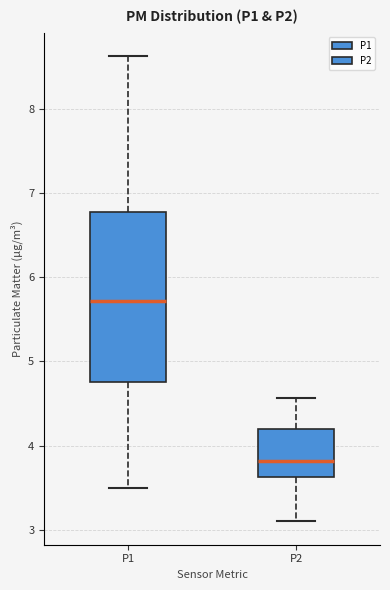

Which box's median line is the lowest?

P2